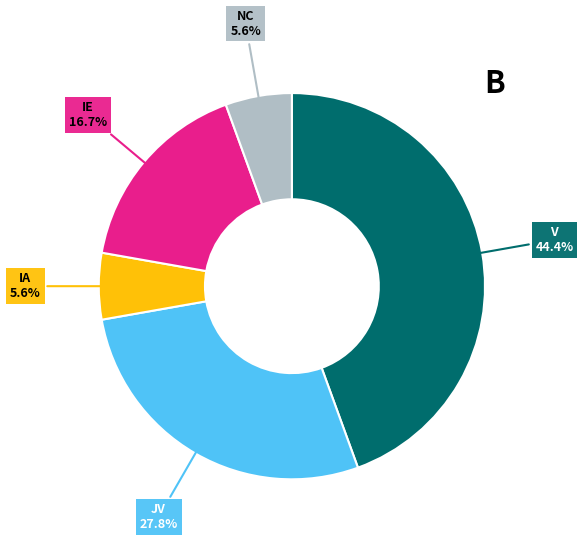

To the nearest percent, what is the difference between the largest and smallest slice percentages?

39%